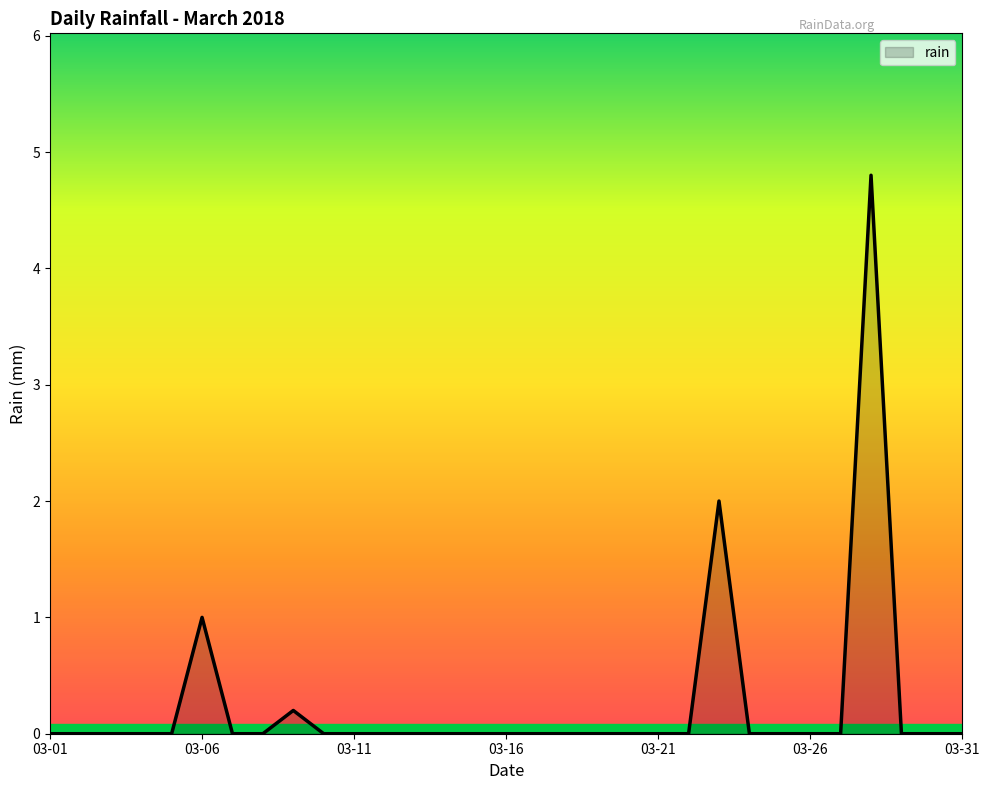

What is the maximum value shown in the chart?

4.8